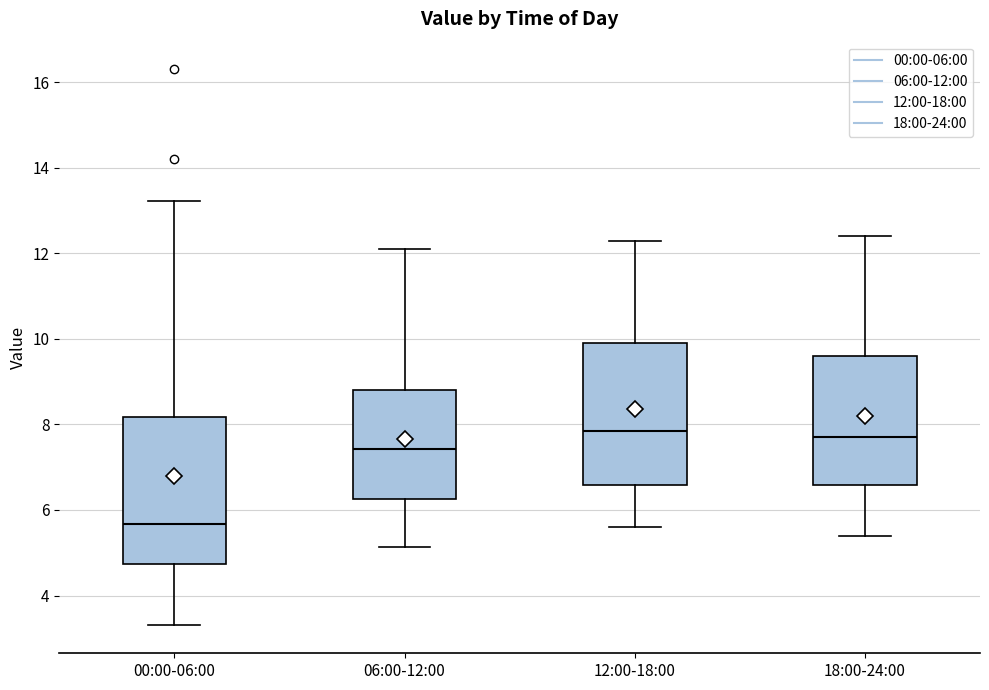

Which box's median line is the lowest?

00:00-06:00